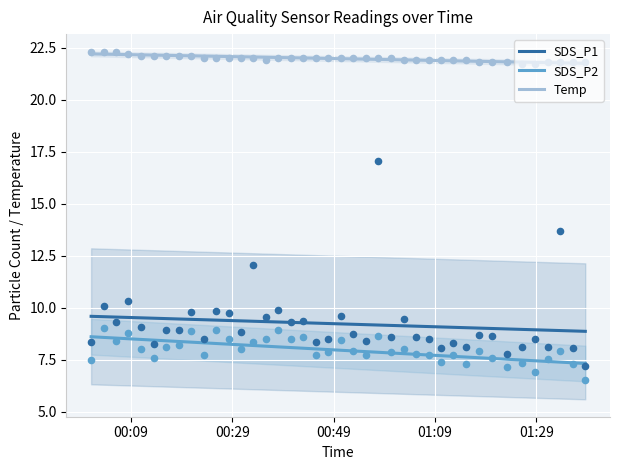

What is the maximum value for SDS_P2?

8.6